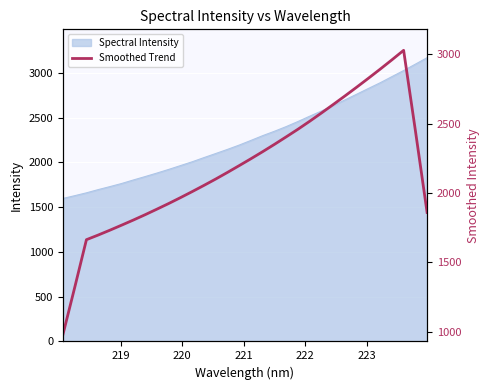

What is the maximum value for Spectral Intensity?

3170.1